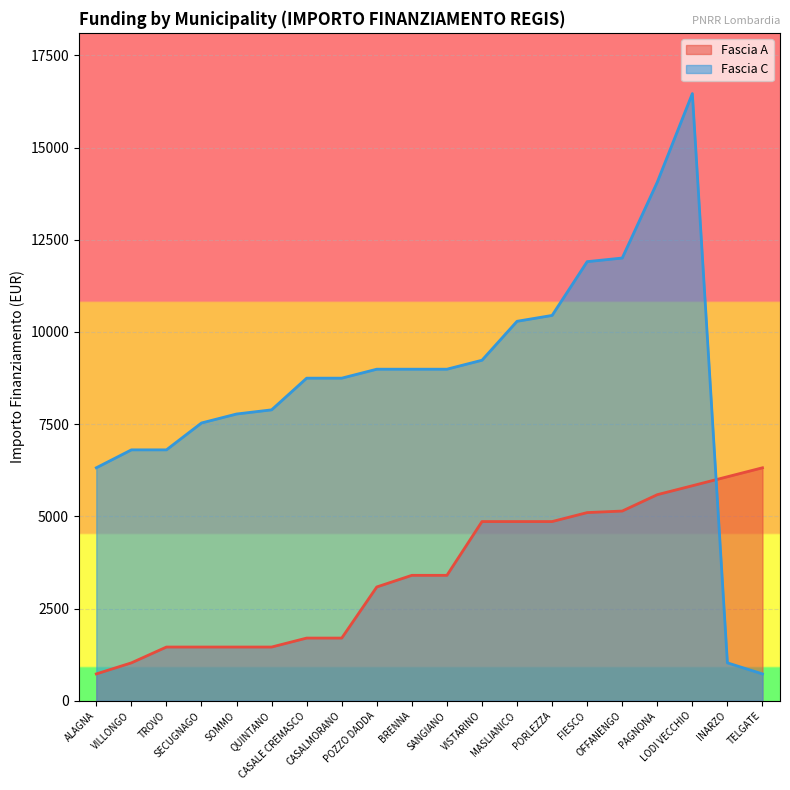

True or false: Fascia C has more than 2 points higher than both neighbors.

False